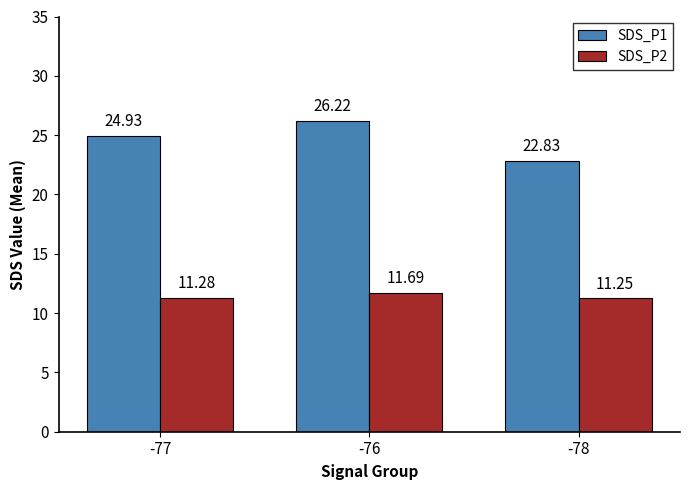

How many bars are there in each group?

2